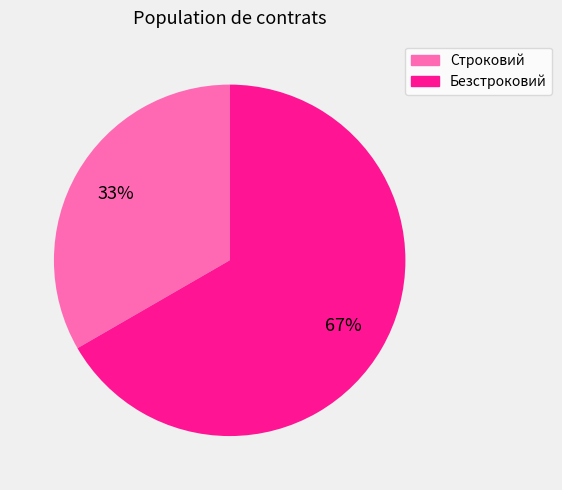

Which category has the smallest portion of the pie?

Строковий